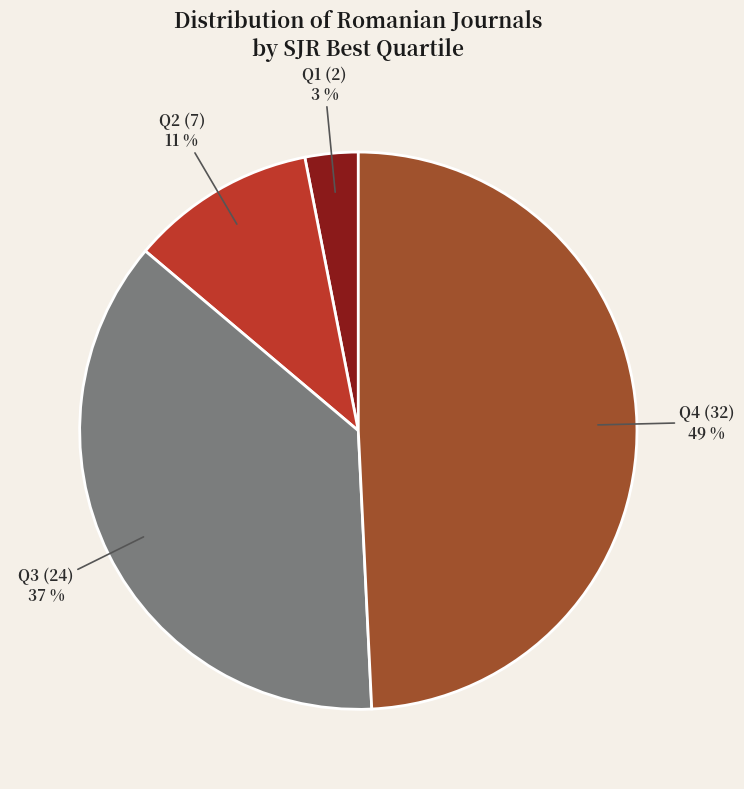

How many slices are in this pie chart?

4